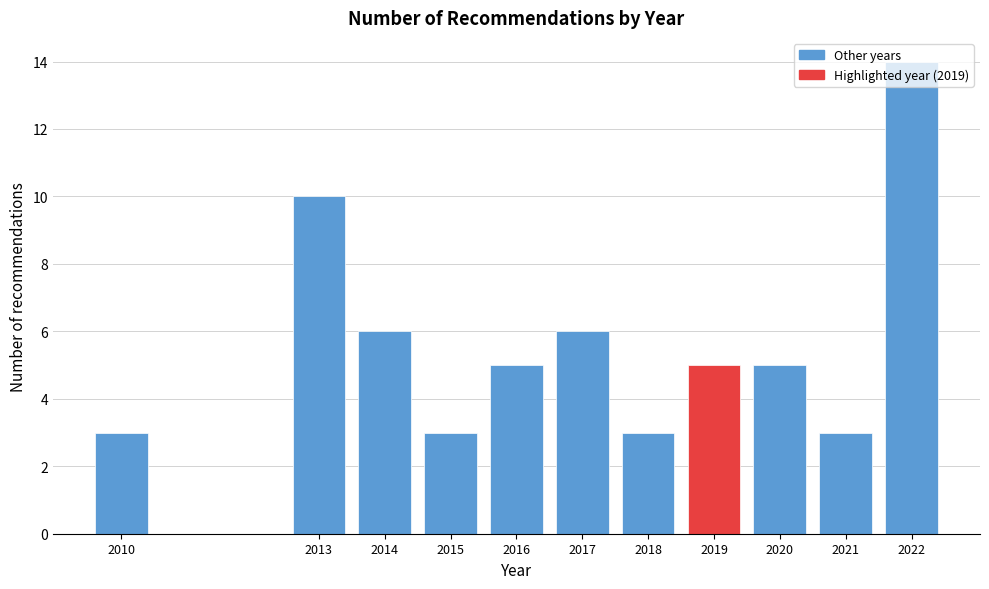

What is the greatest value displayed?

14